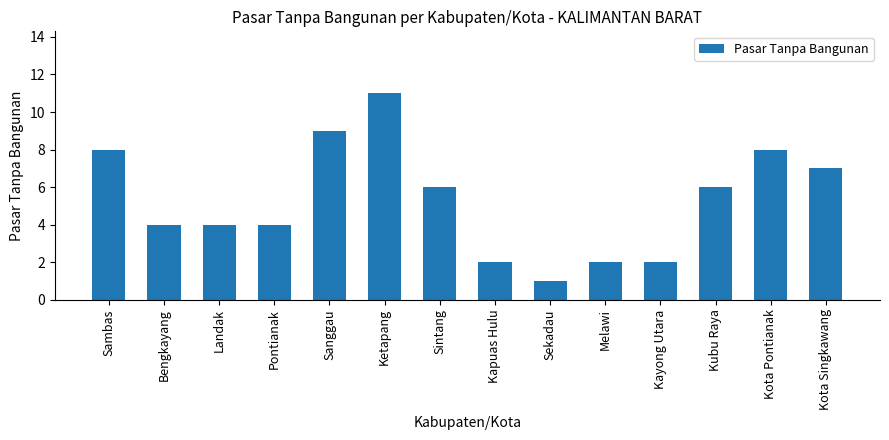

The value at Sekadau is 1. True or false?

True